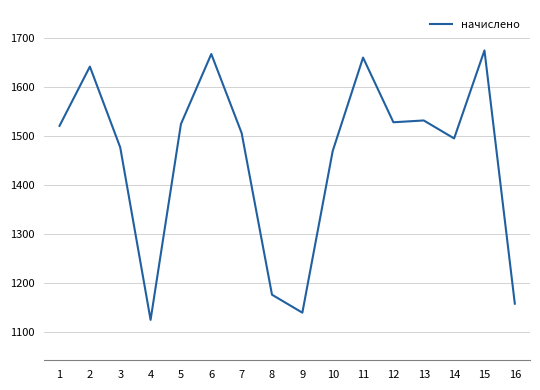

The chart shows a value of 1158.5 at 16. True or false?

True